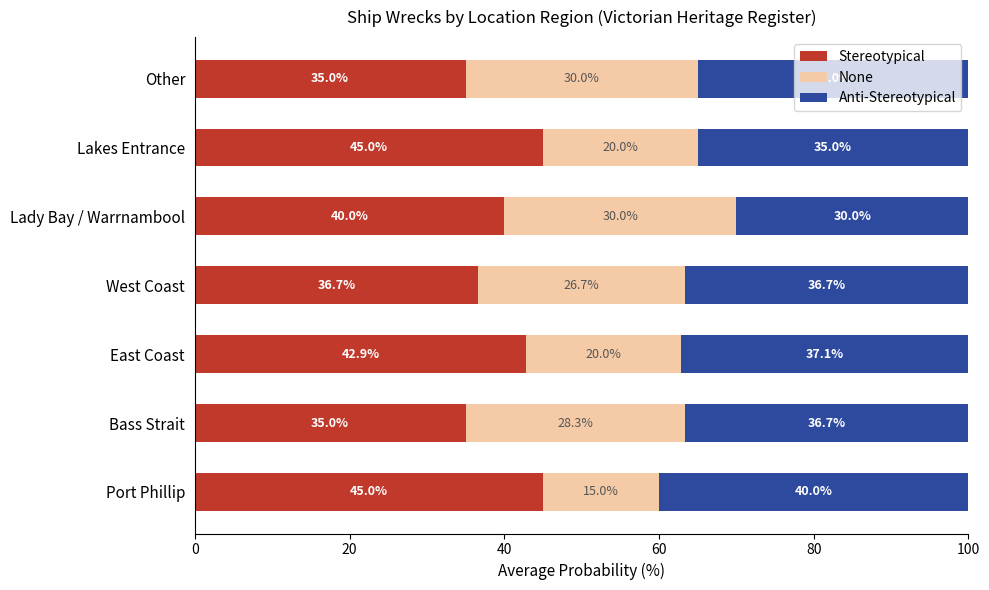

How many Stereotypical values are between 35 and 45?

7